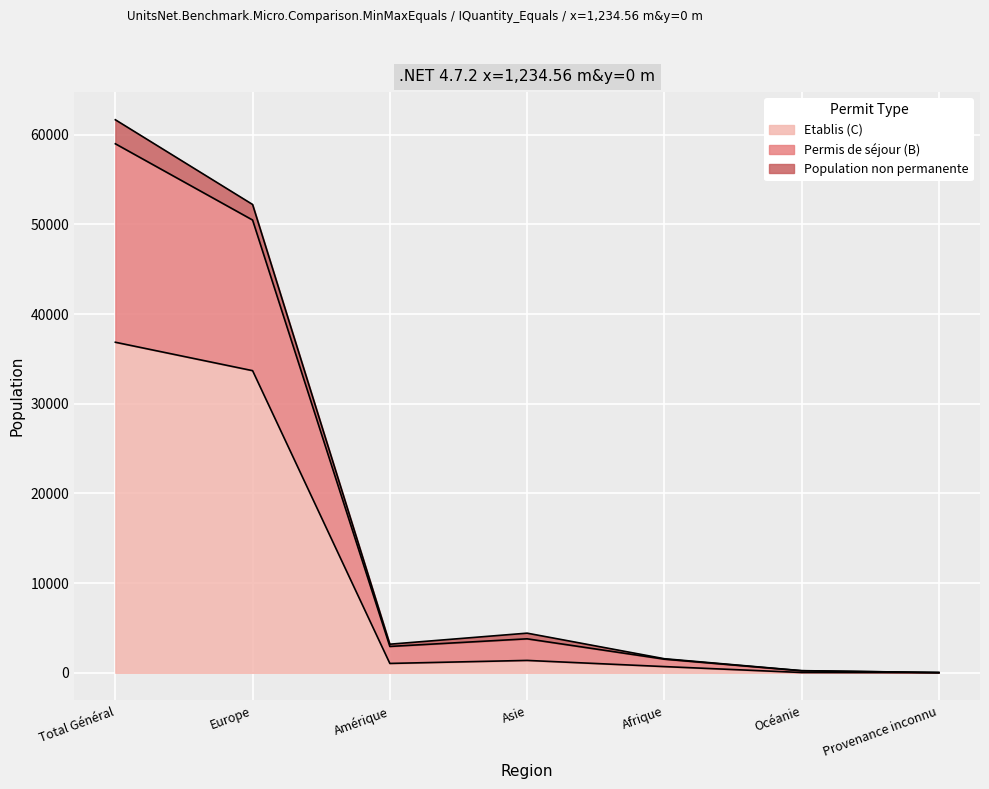

What is the label of the 2nd point from the right?

Océanie